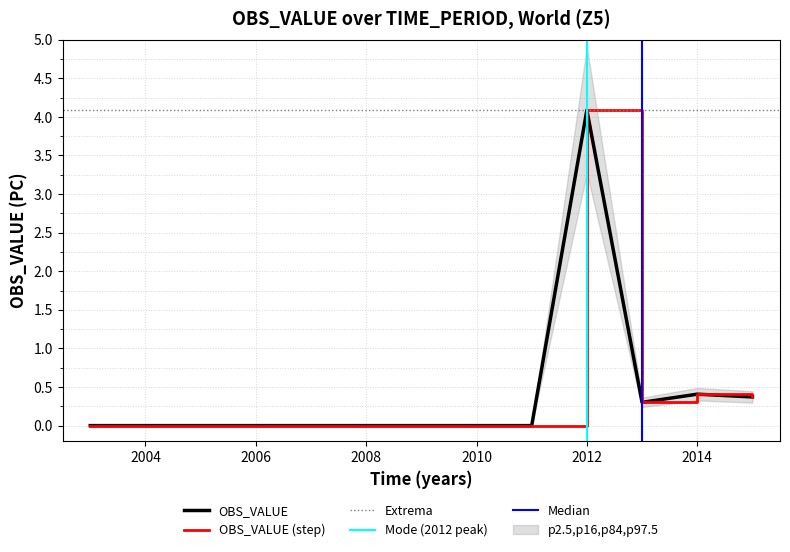

List the labels in order of value, largest first.

2012, 2014, 2015, 2013, 2003, 2004, 2005, 2006, 2007, 2008, 2009, 2010, 2011